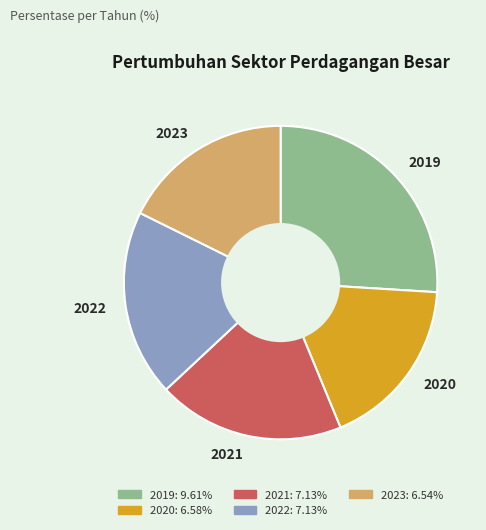

How many segments does this pie chart have?

5